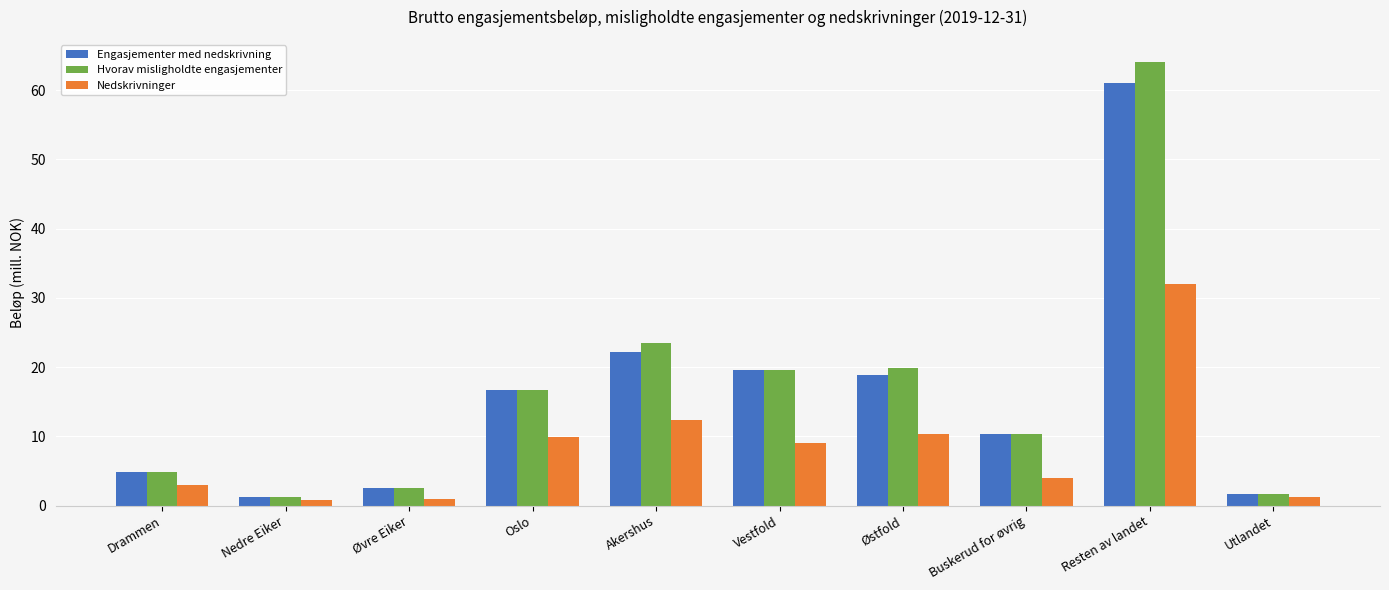

How many data points does each series have?

10